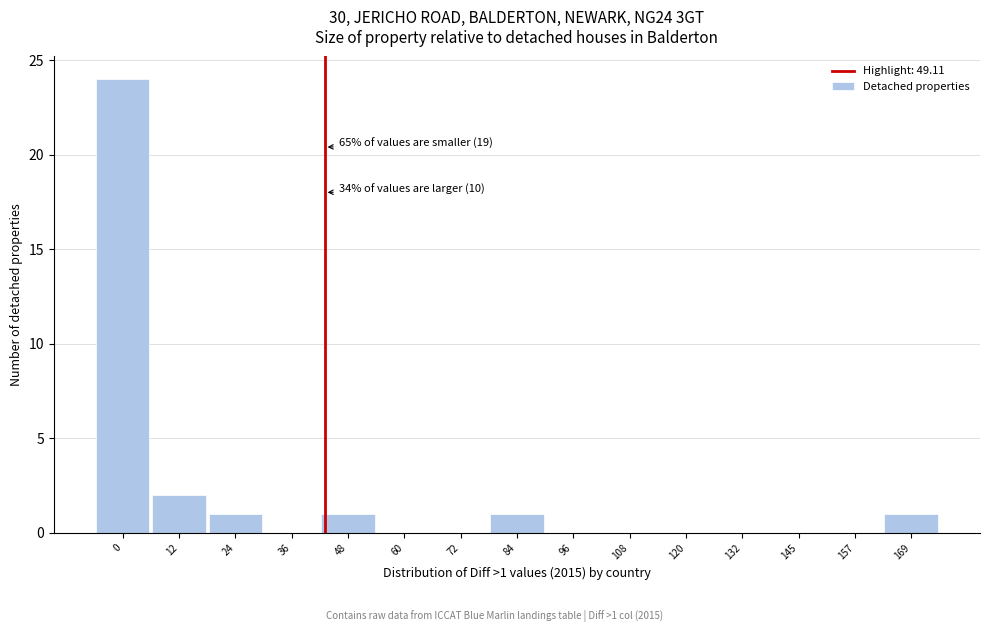

Reading left to right, what are all the values shown in this chart?

0=24	12=2	24=1	36=0	48=1	60=0	72=0	84=1	96=0	108=0	120=0	132=0	145=0	157=0	169=1